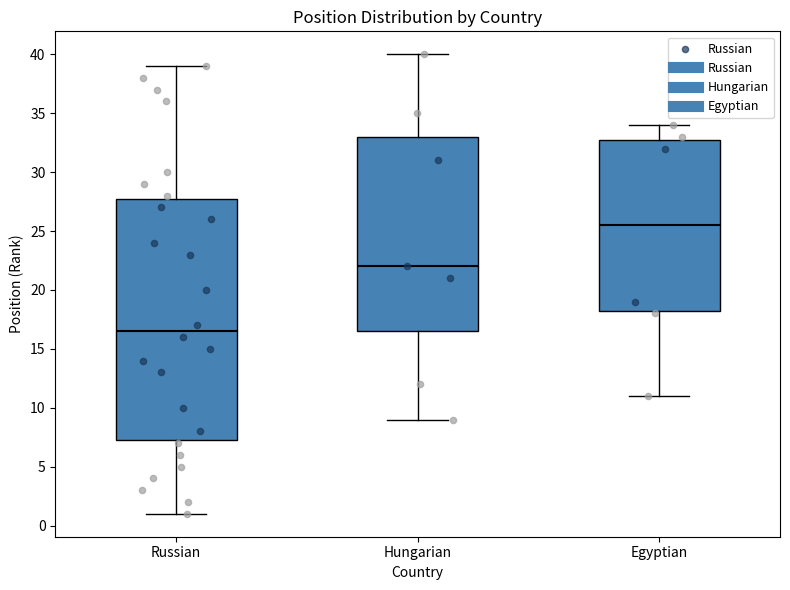

Reading left to right, transcribe this box plot: for each box, give where its median line is, the range the box spans, and where its two whiskers end, as read against the y-axis. The values are not printed on the chart, so give them approximately, as read against the axis.

Russian: median 16.5, box 7.5 to 28.0, whiskers 1.0 to 39.0
Hungarian: median 22.0, box 16.5 to 33.0, whiskers 9.0 to 40.0
Egyptian: median 25.5, box 18.5 to 33.0, whiskers 11.0 to 34.0